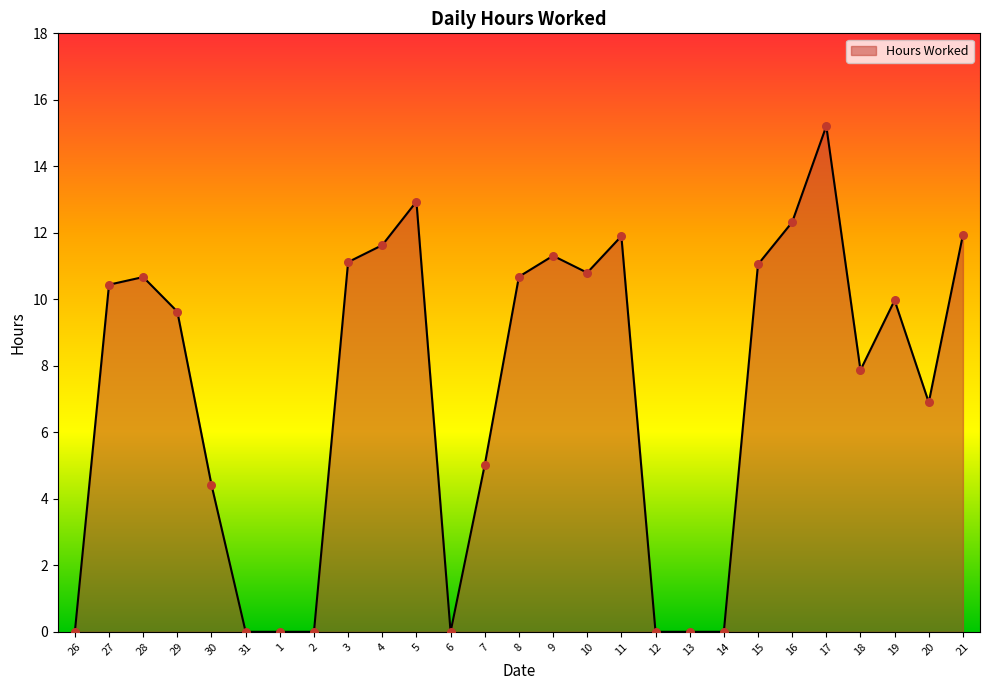

Between 5 and 27, which is larger?

5